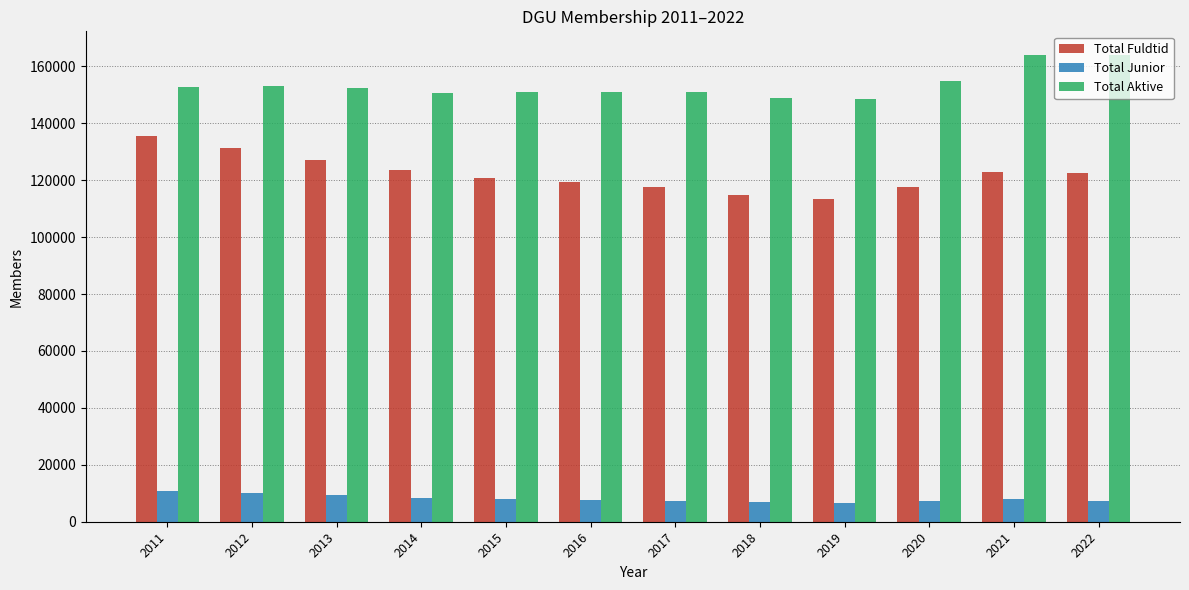

Between 2011 and 2015, which series saw the biggest shift?

Total Fuldtid